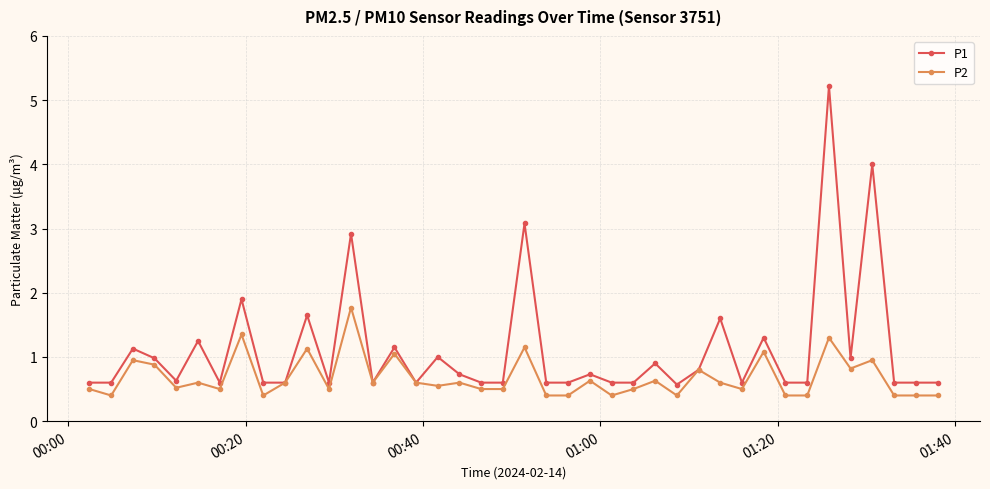

List the series in order of their peak value, lowest first.

P2, P1